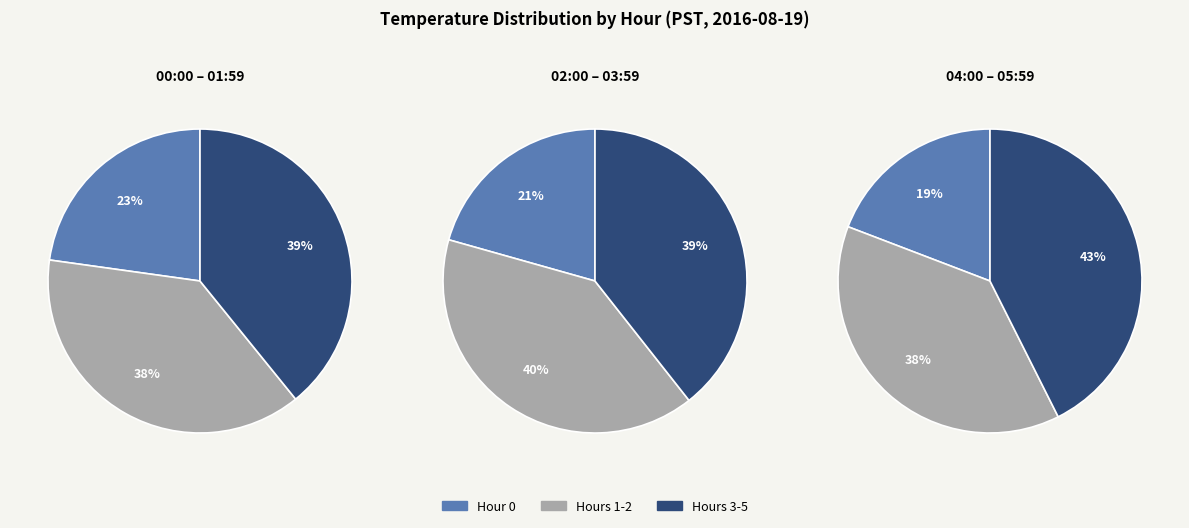

Do 17 and 32 together represent more than half of the pie?

No